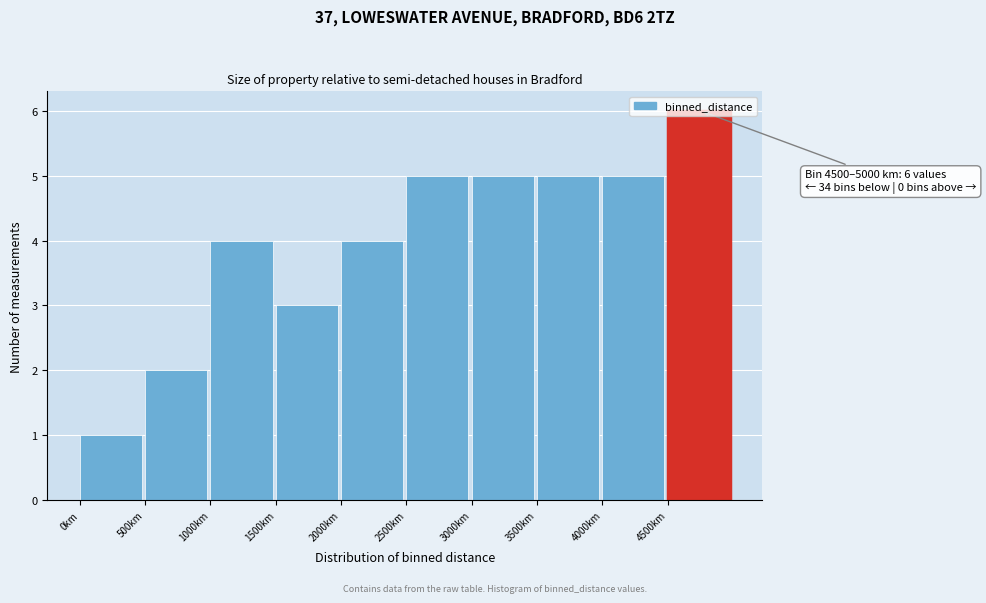

Which range on the x-axis has the tallest bar?

4500 to 5000